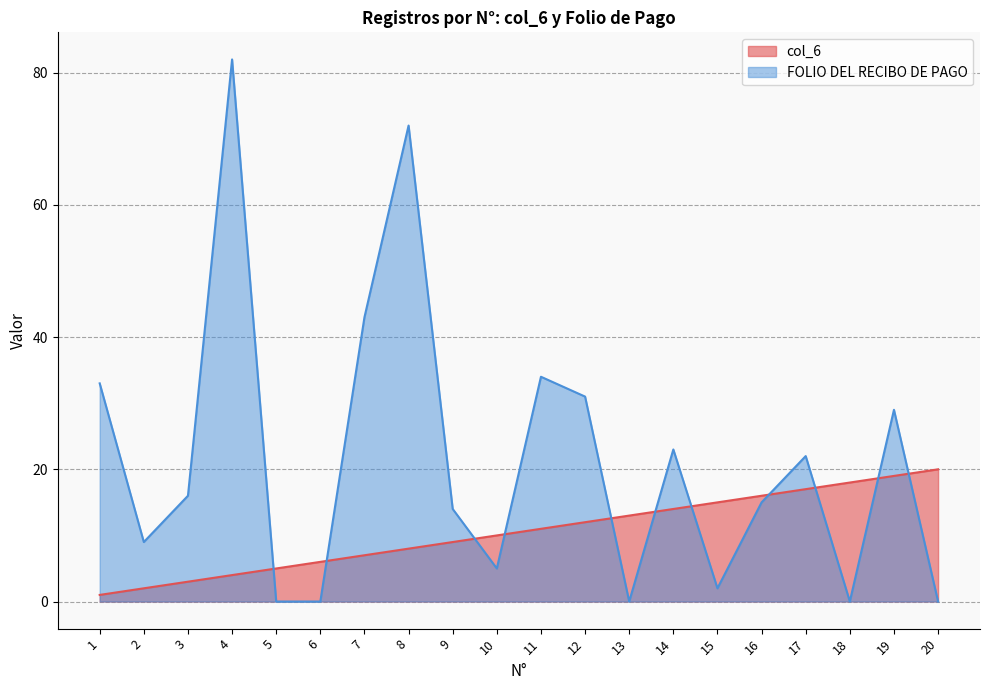

True or false: col_6 has more than 2 interior local peaks.

False